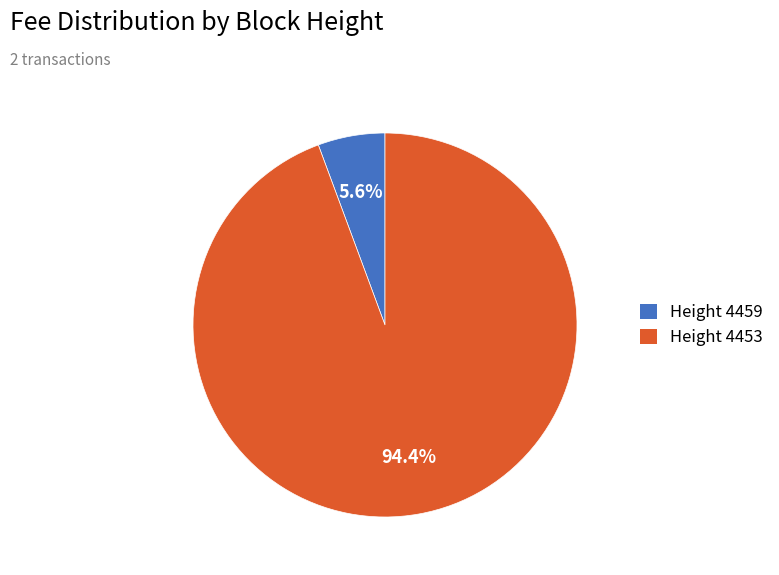

What is the majority slice?

Height 4453